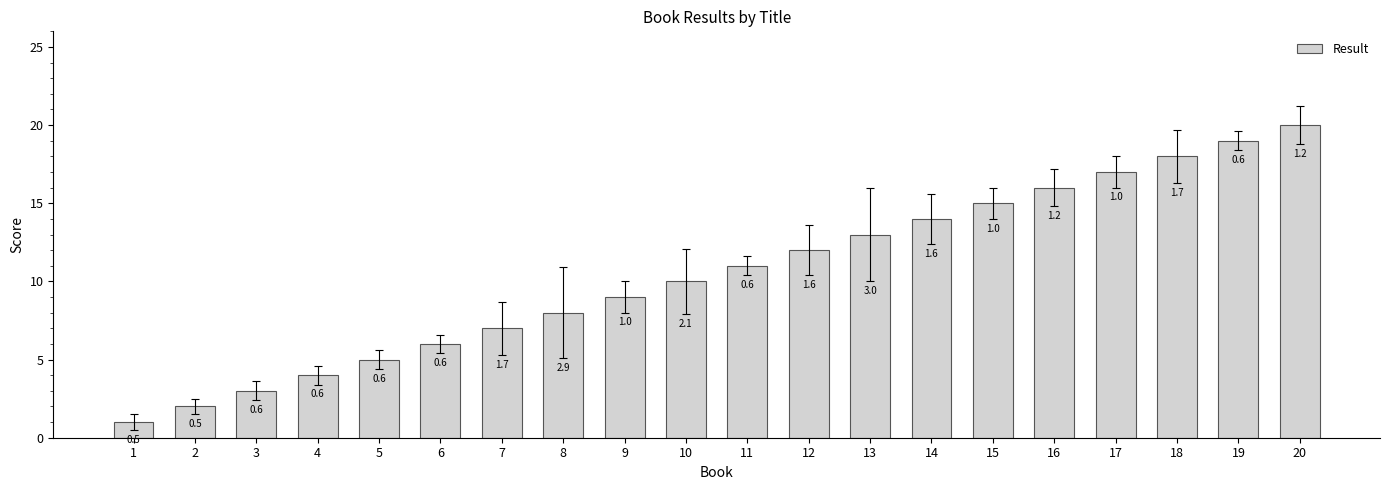

What is the ratio of the value at 5 to the value at 1?

5.0